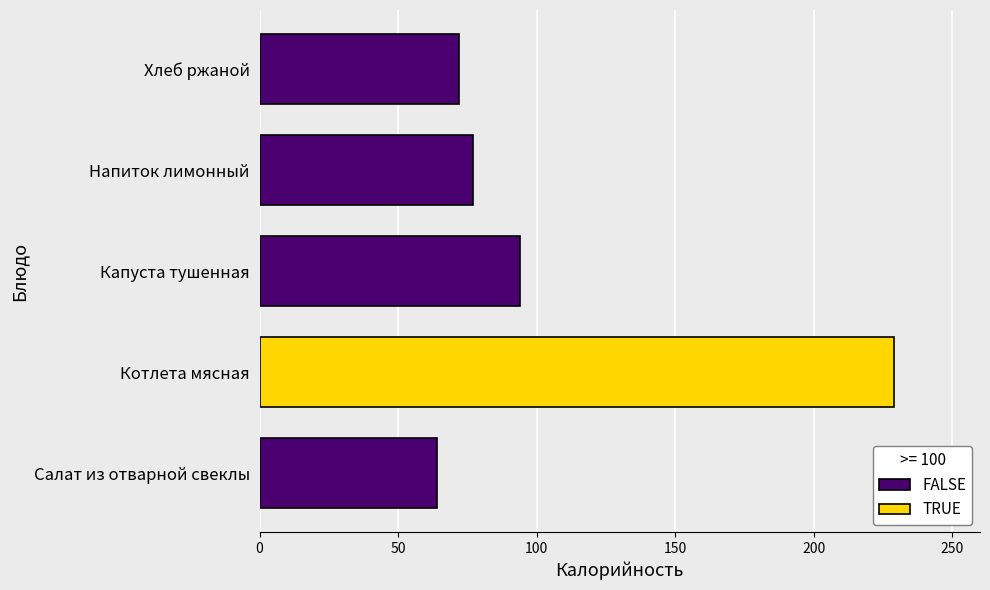

What is the change in value from Капуста тушенная to Хлеб ржаной?

-22